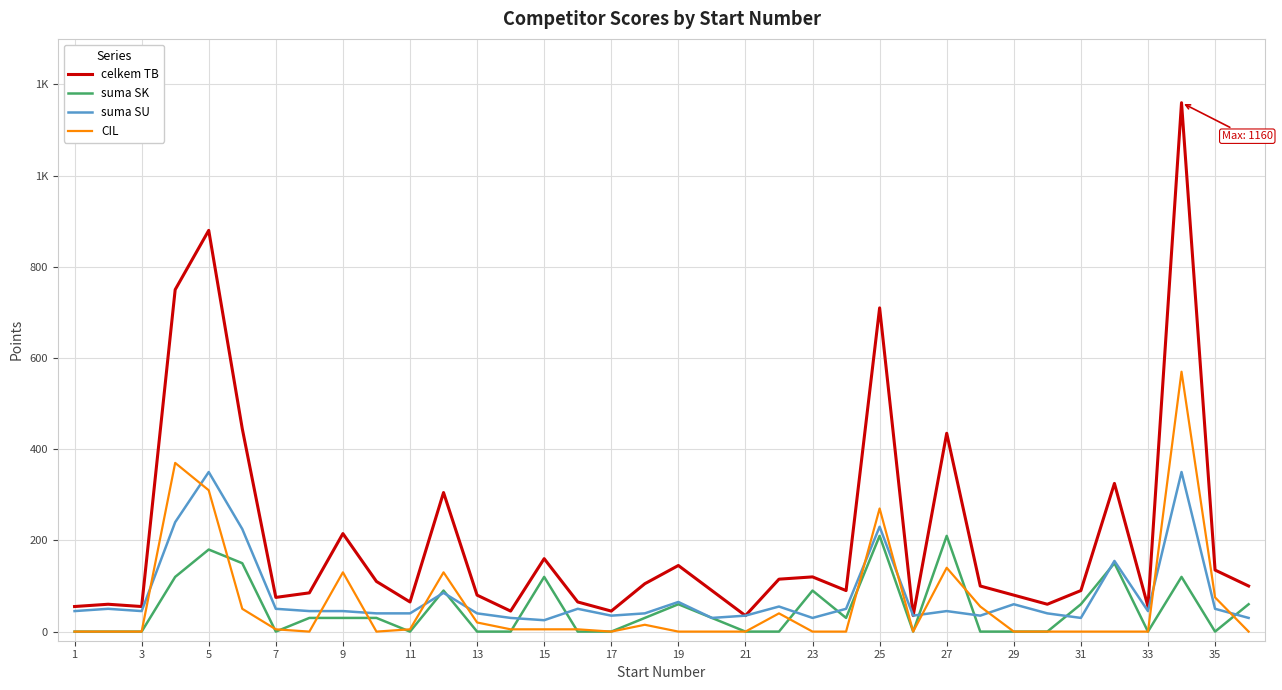

Reading right to left, what are all the values shown in this chart?

celkem TB: 100	135	1160	55	325	90	60	80	100	435	35	710	90	120	115	35	90	145	105	45	65	160	45	80	305	65	110	215	85	75	445	880	750	55	60	55
suma SK: 60	0	120	0	150	60	0	0	0	210	0	210	30	90	0	0	30	60	30	0	0	120	0	0	90	0	30	30	30	0	150	180	120	0	0	0
suma SU: 30	50	350	45	155	30	40	60	35	45	35	230	50	30	55	35	30	65	40	35	50	25	30	40	85	40	40	45	45	50	225	350	240	45	50	45
CIL: 0	75	570	0	0	0	0	0	55	140	0	270	0	0	40	0	0	0	15	0	5	5	5	20	130	5	0	130	0	5	50	310	370	0	0	0